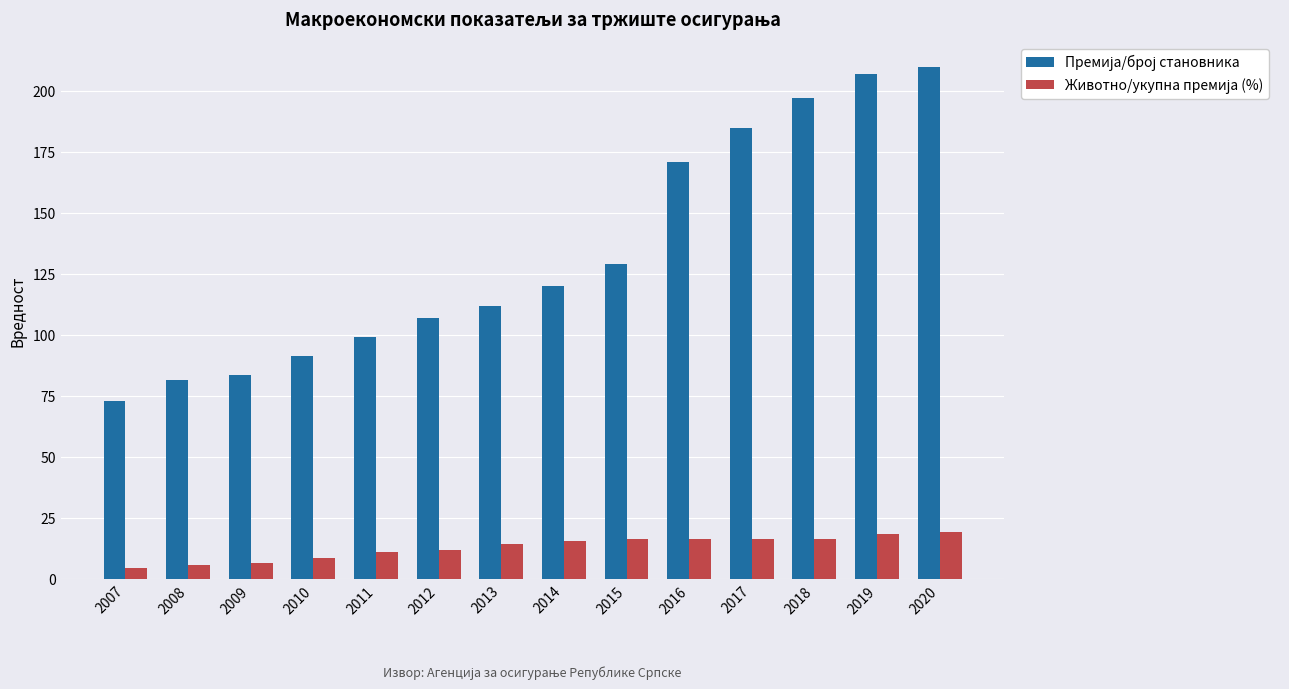

Count the number of categories in the chart.

14